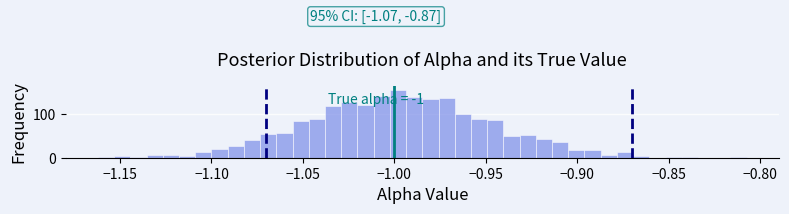

Around what value on the x-axis is the tallest bar? Give the approximate position of its centre, as read against the axis.

-1.000